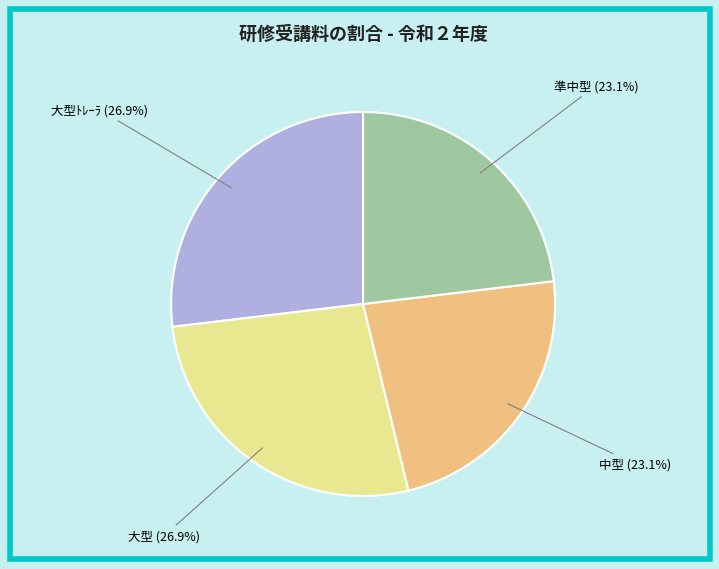

Is there a majority slice in this chart?

No